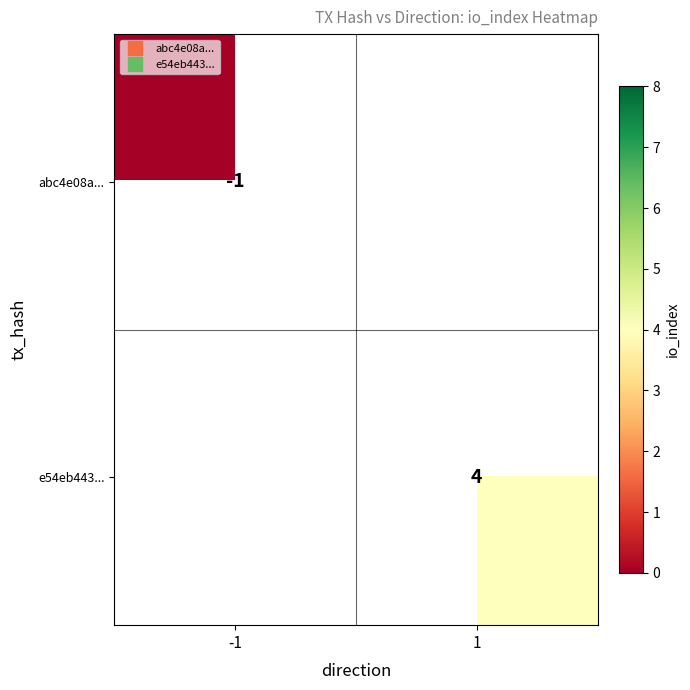

Where is abc4e08a... nearest to the value -1?

-1